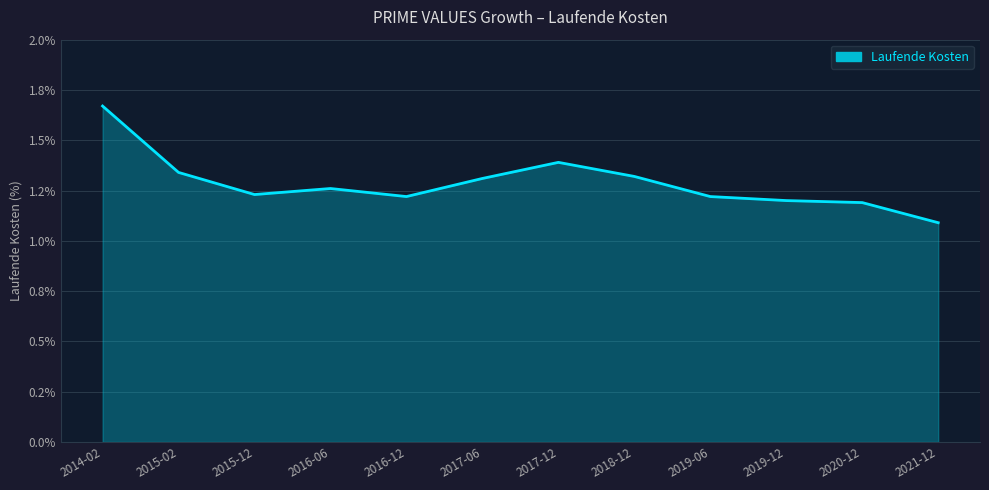

What is the label of the 9th point from the right?

2016-06